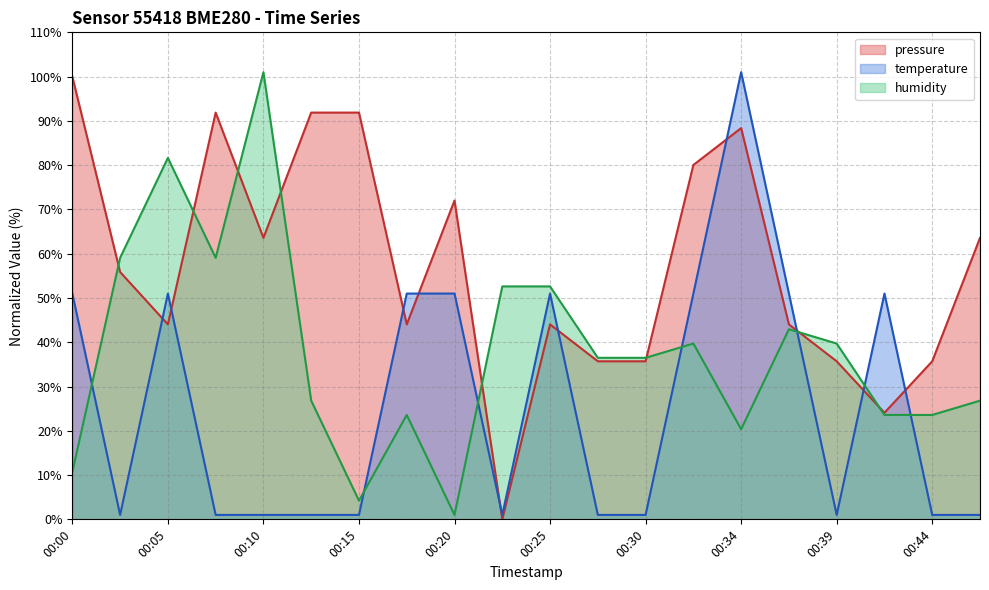

How many interior local valleys does the humidity series have?

4